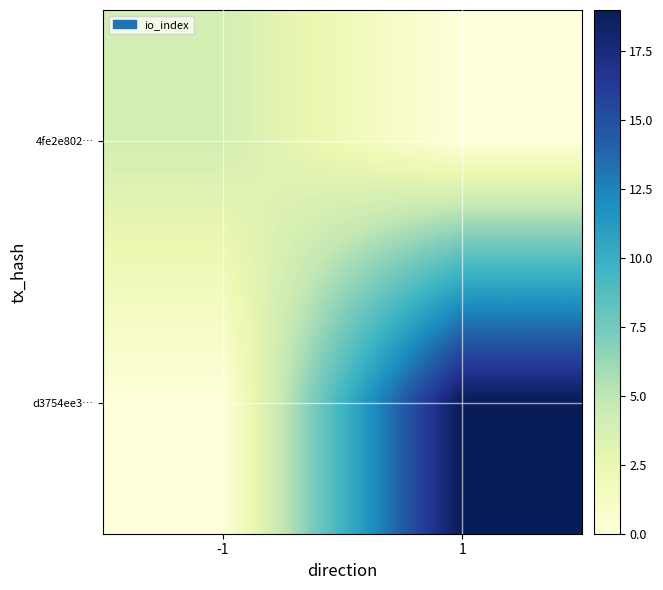

Reading left to right, what are all the values shown in this chart?

4fe2e802…: -1=4	1=0
d3754ee3…: -1=0	1=19